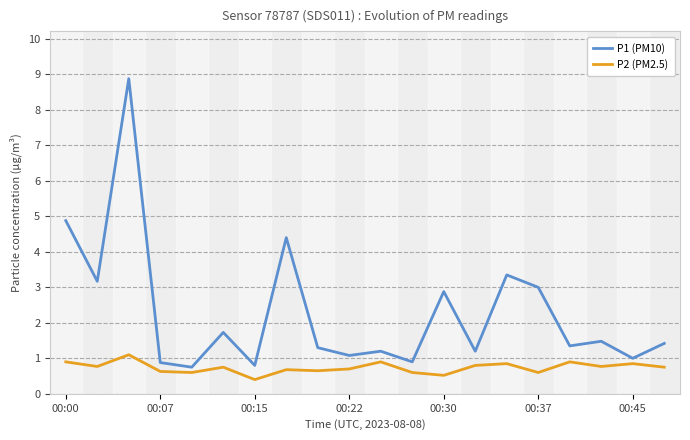

What is the maximum value for P2 (PM2.5)?

1.1